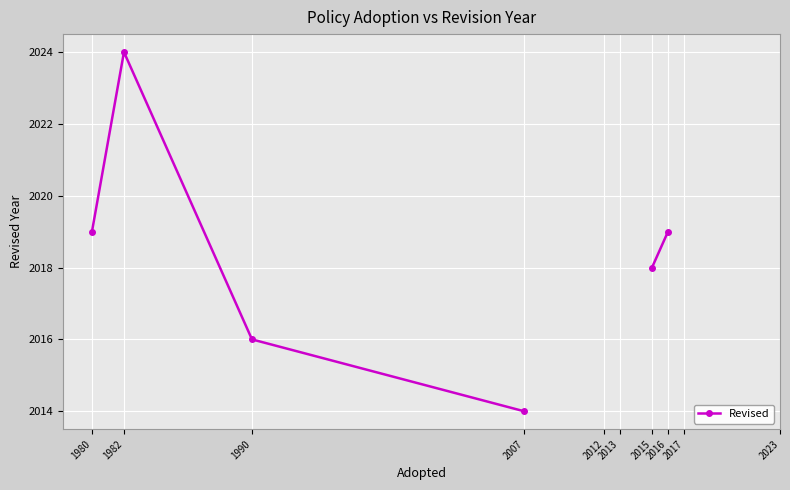

Count the number of data series in this chart.

1